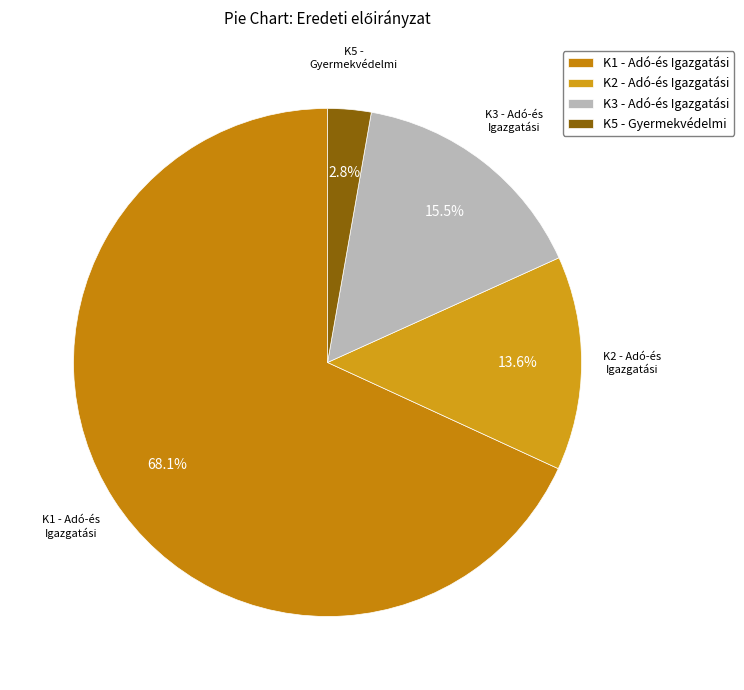

Do K5 - Gyermekvédelmi and K2 - Adó-és Igazgatási together represent more than half of the pie?

No